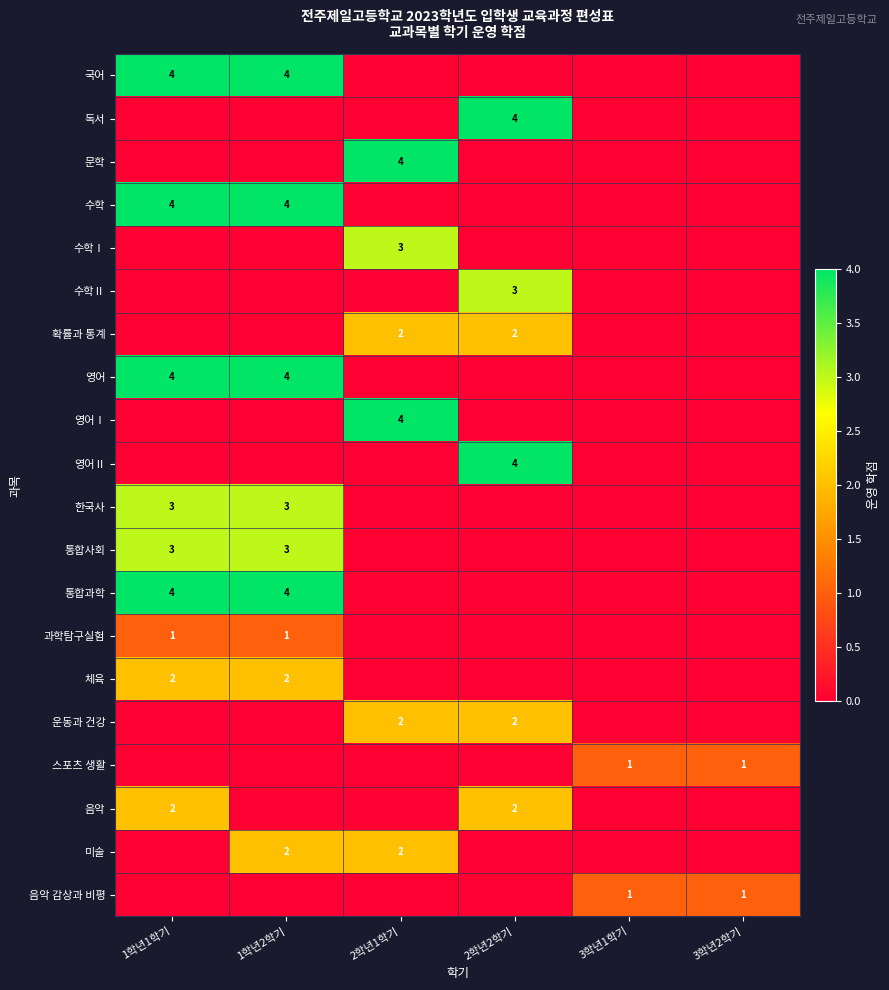

Is it true that 체육 equals 2 at 1학년1학기?

True